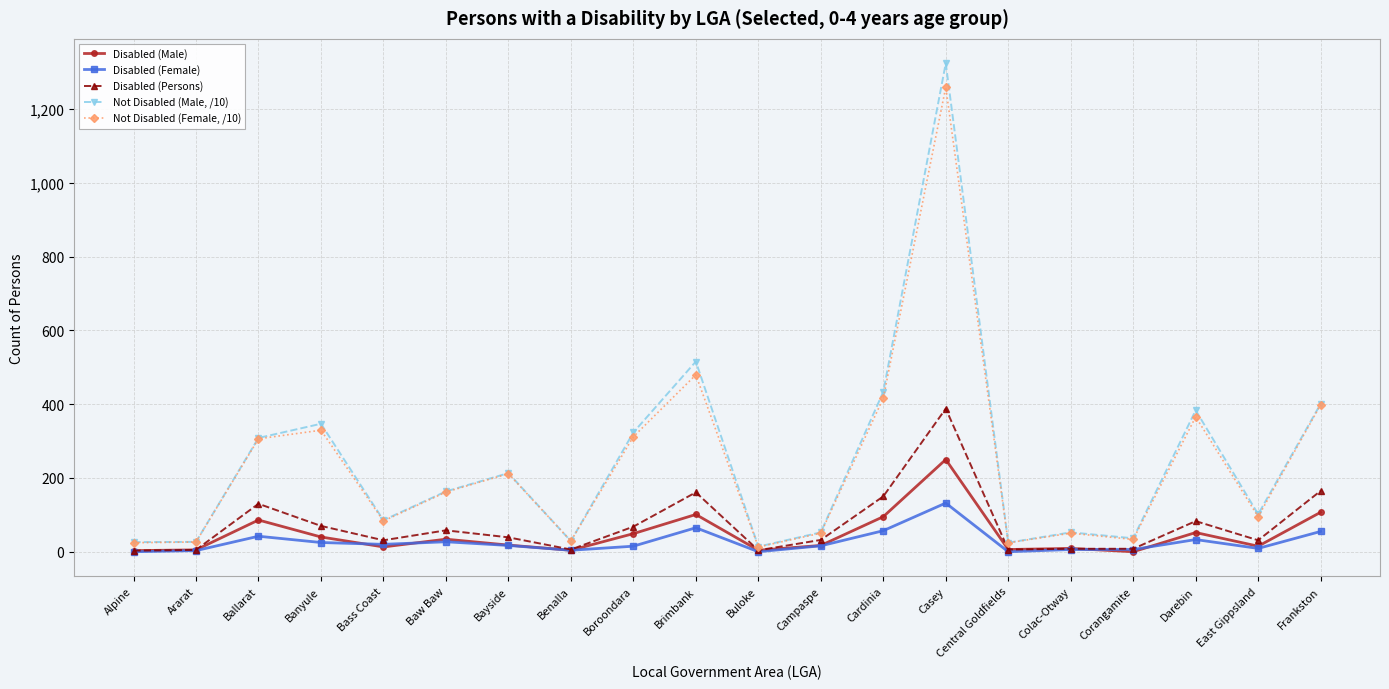

Which series has the widest spread of values?

Not Disabled (Male, /10)